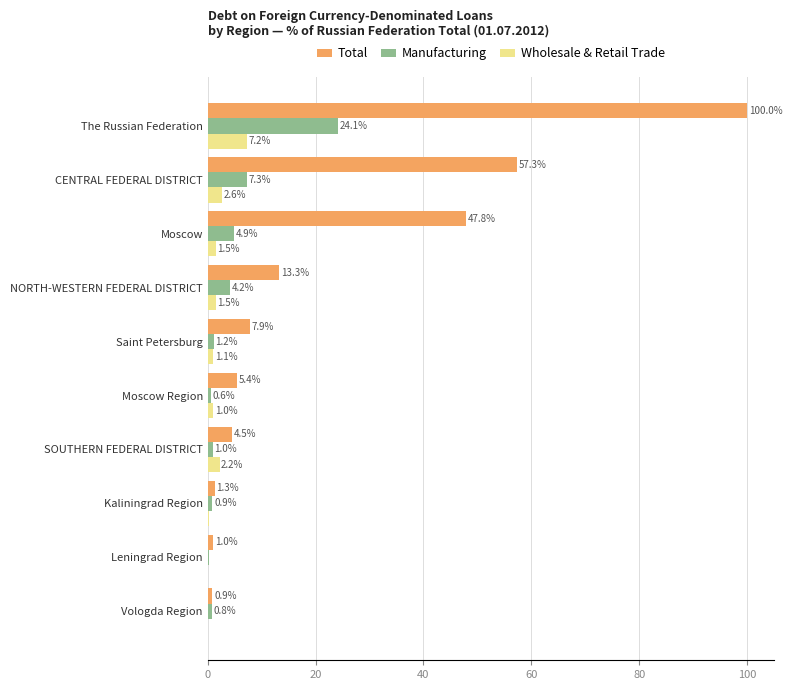

At which label is Total closest to 50?

Moscow